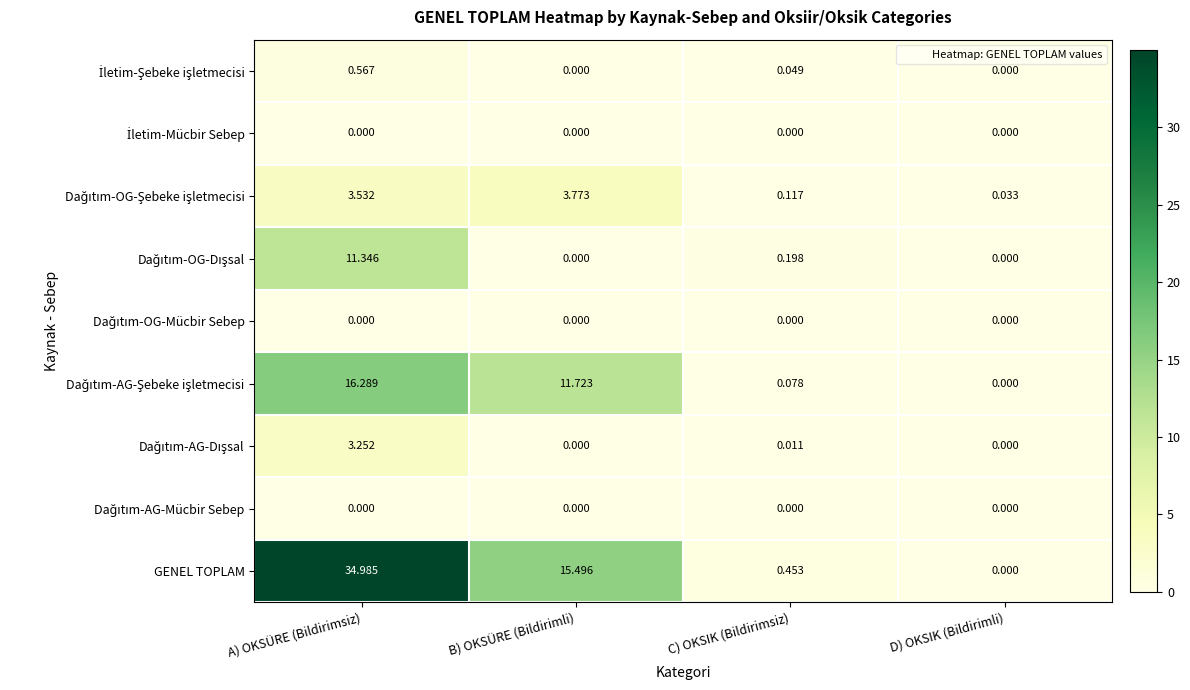

Which series has the widest spread of values?

GENEL TOPLAM